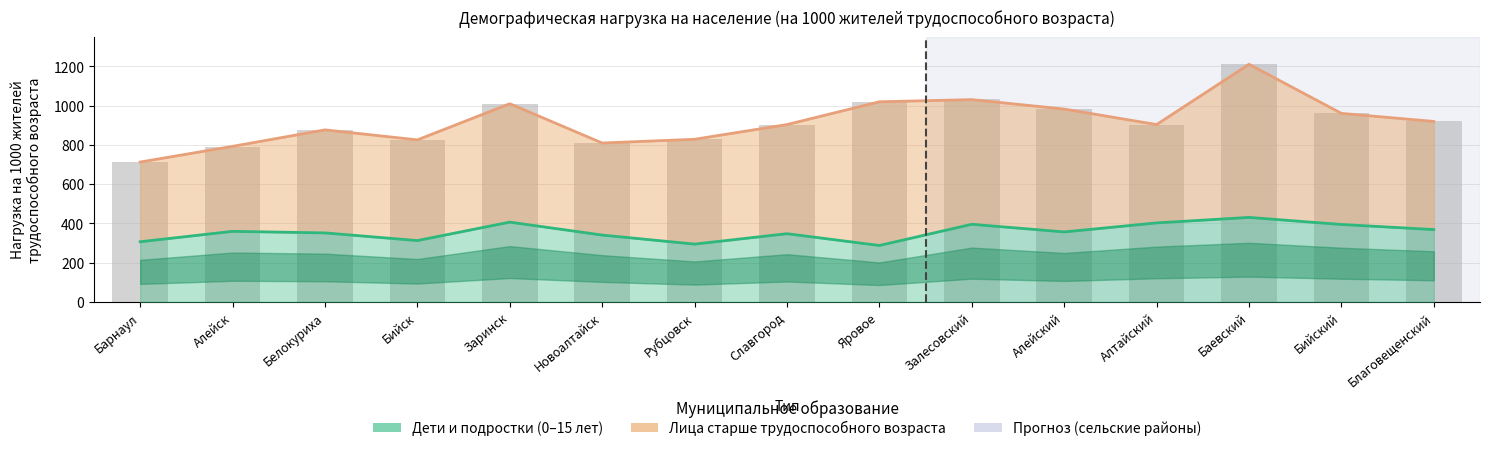

What is the approximate value at Алейск, to the nearest 50?

350